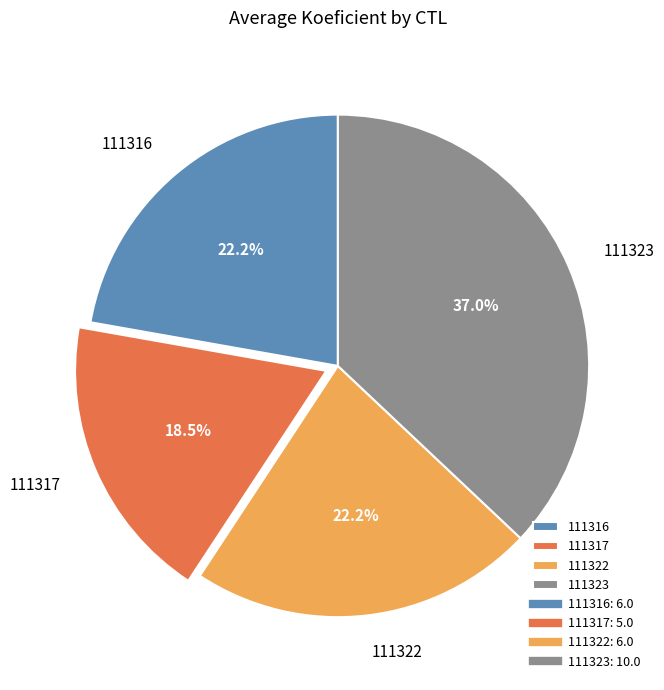

Does any single category account for the majority?

No